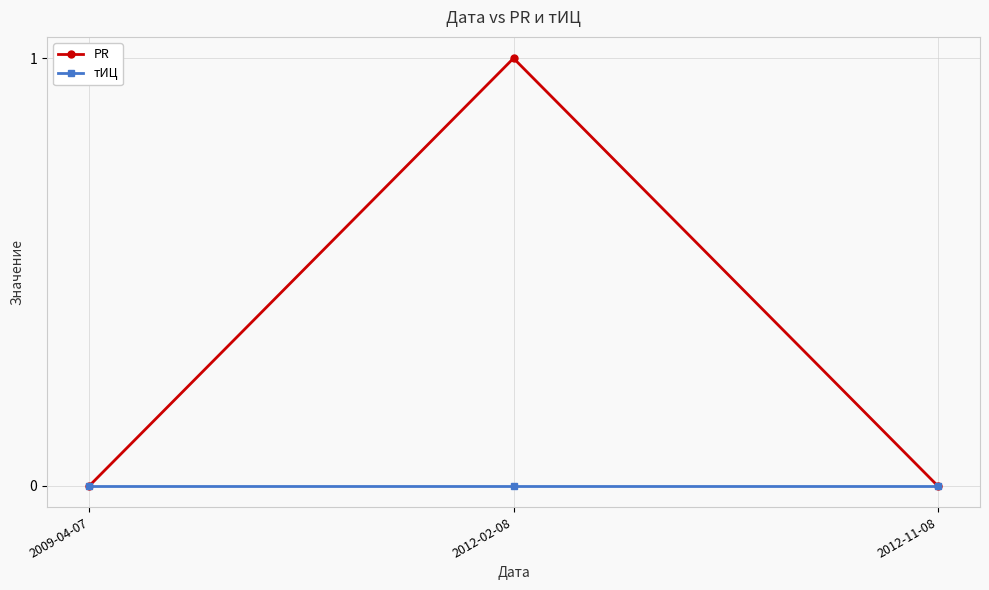

What is the label of the 2nd point from the right?

2012-02-08